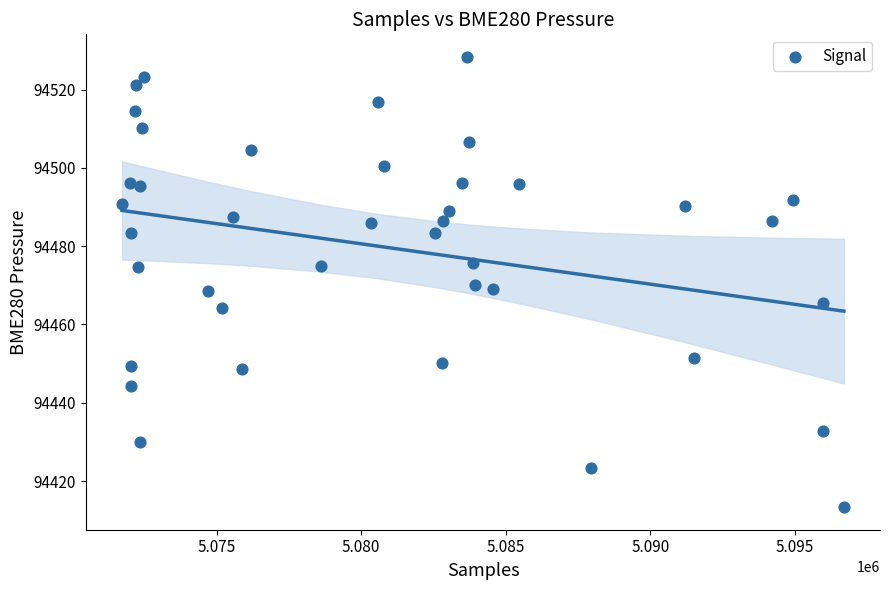

What is the range of X values (max minus min)?

24972.0